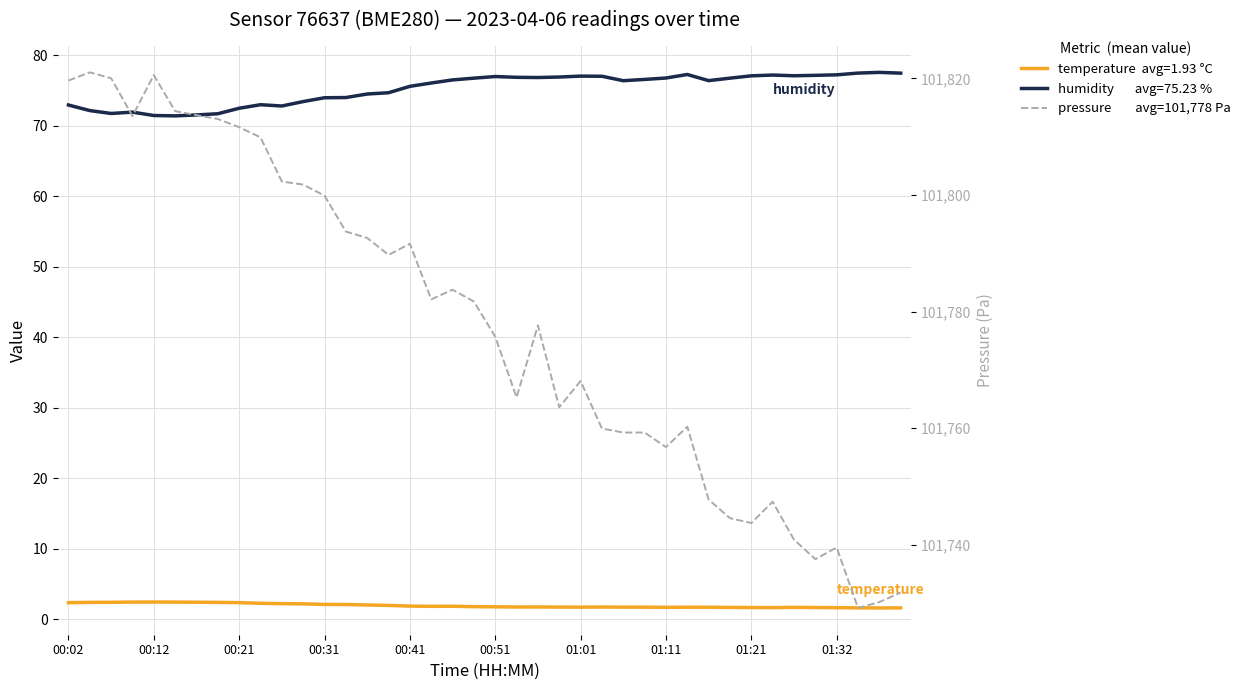

True or false: temperature and humidity cross at least once.

False